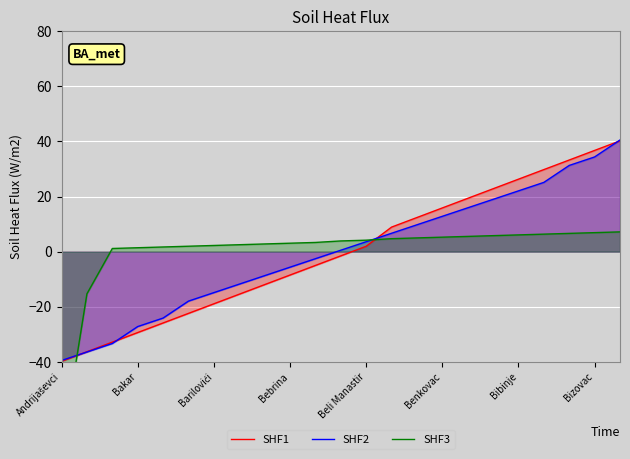

True or false: SHF1 has a value of 36.7 at Bizovac.

True